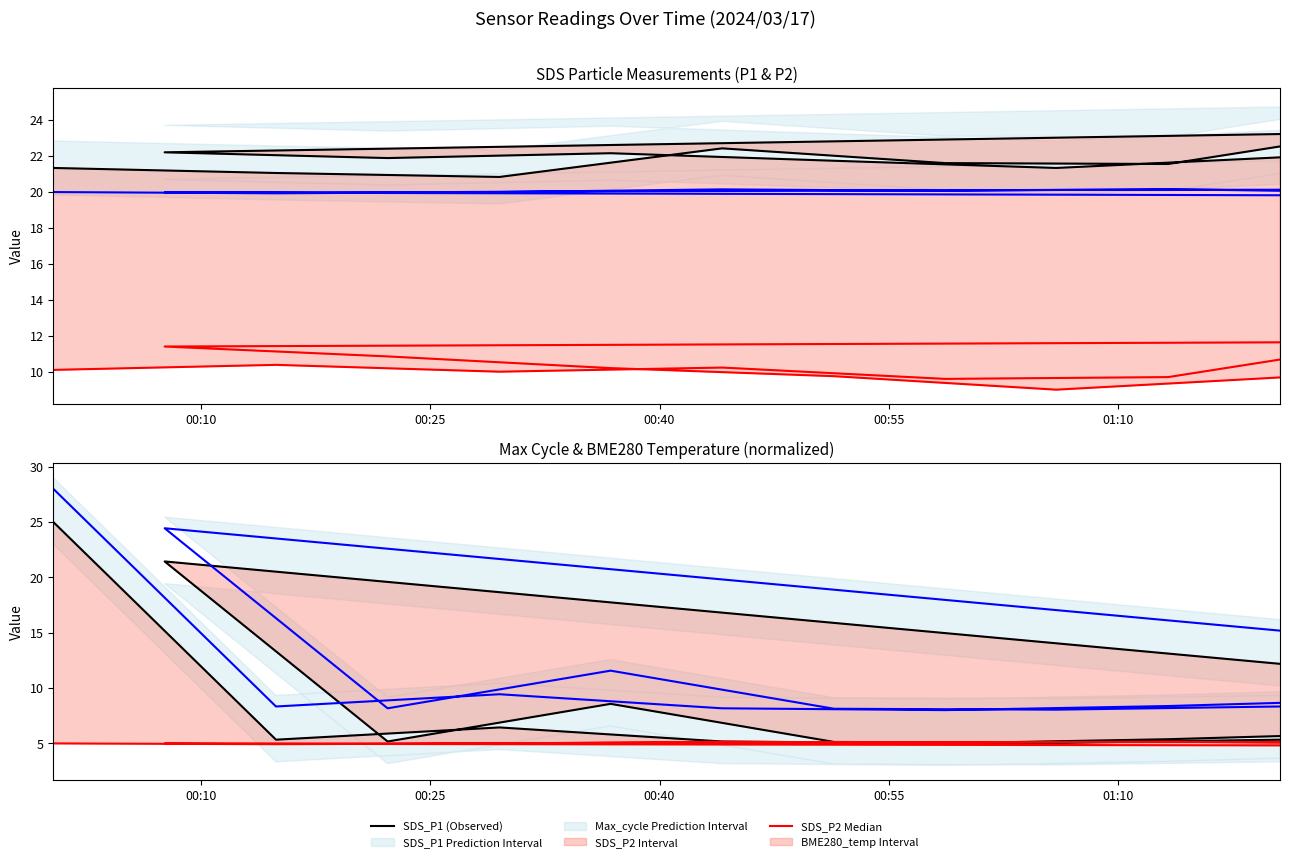

True or false: SDS_P2 Median and BME280_temp Median cross at least once.

False